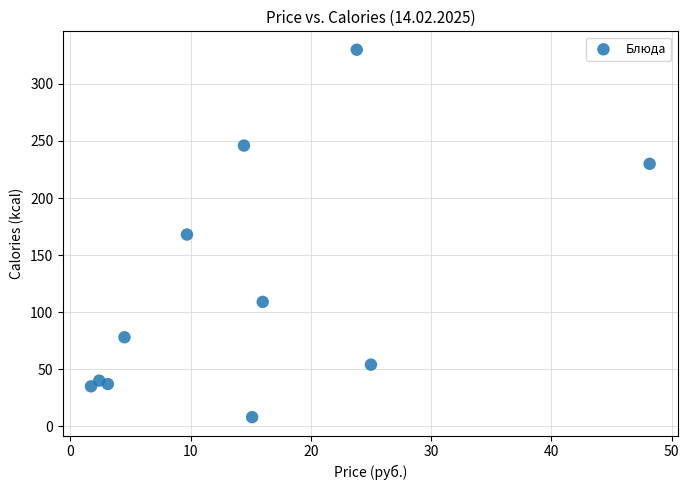

What is the average Y value?

121